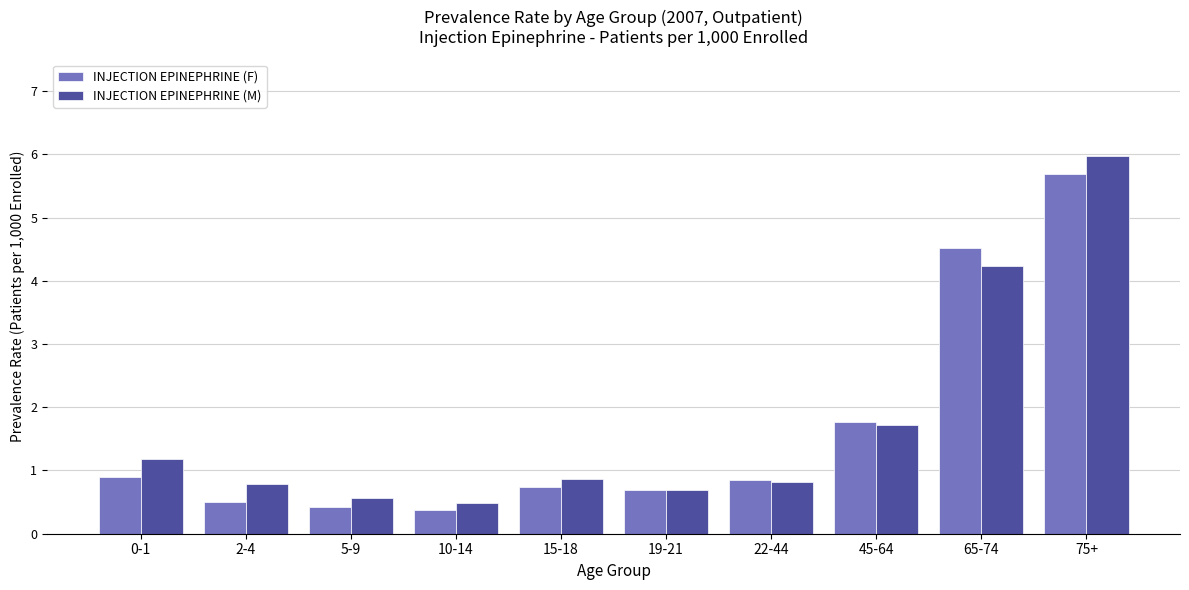

What are all the series names shown in the legend?

INJECTION EPINEPHRINE (F), INJECTION EPINEPHRINE (M)